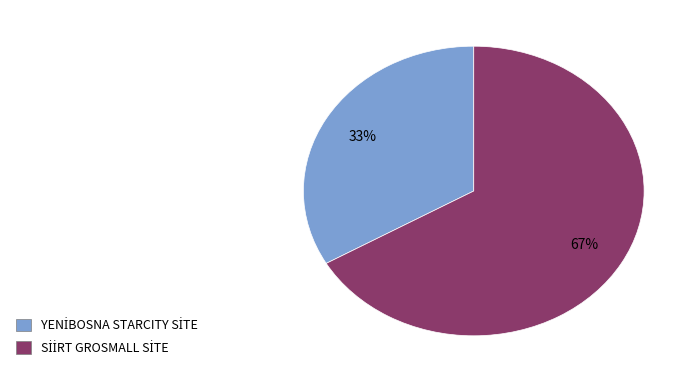

To the nearest percent, what is the average slice percentage?

50%